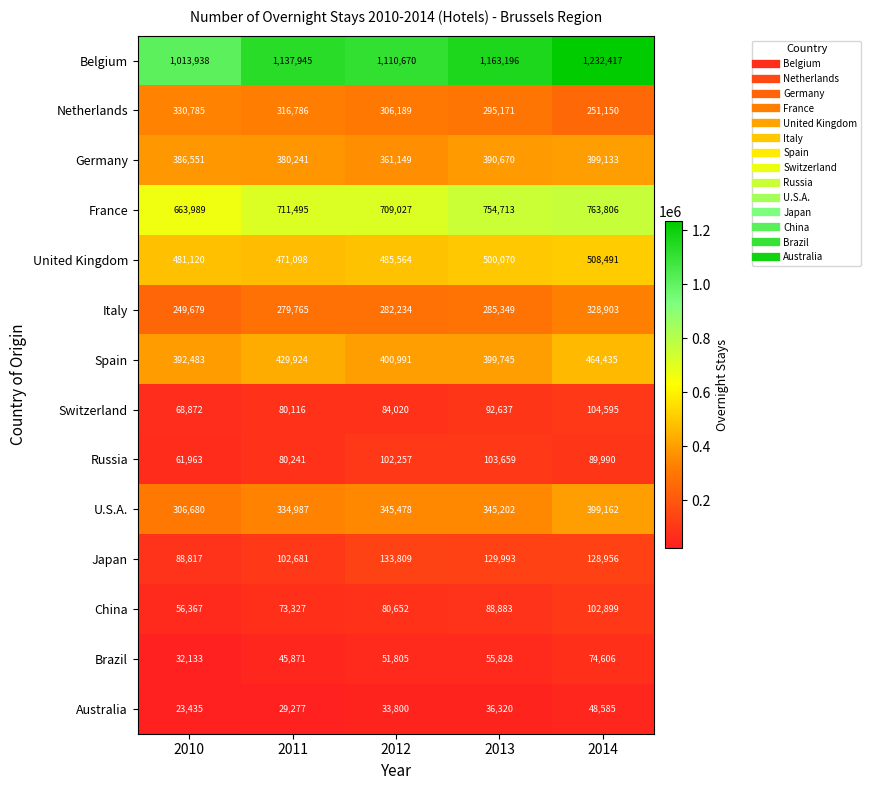

How many values in the Russia series are below 89990?

2